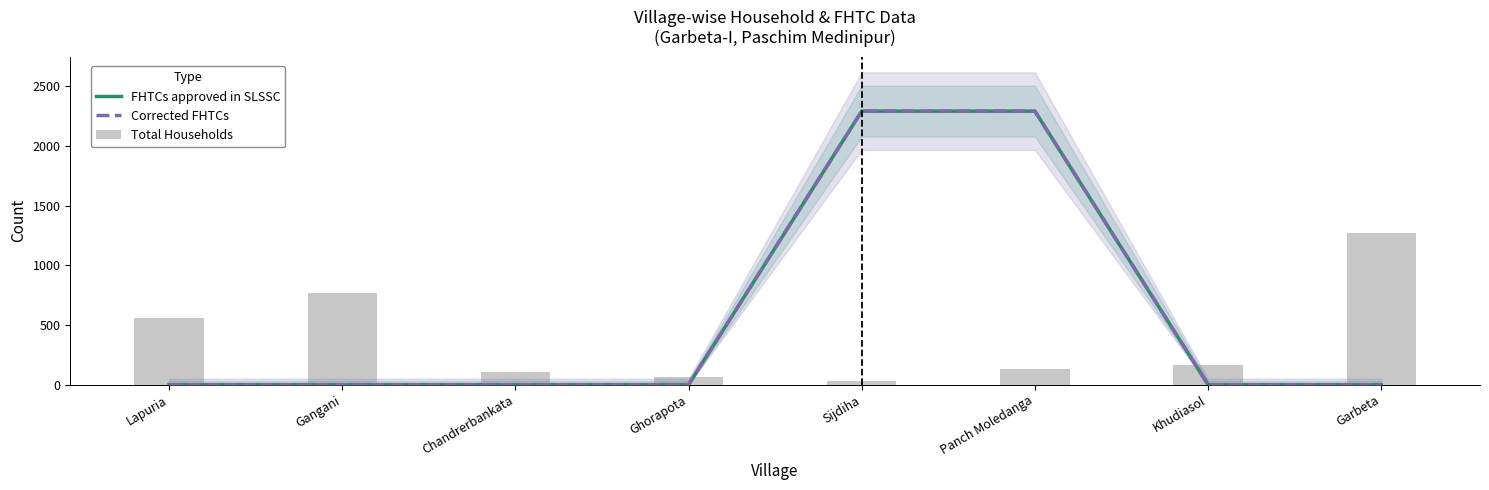

List the series in order of their peak value, highest first.

FHTCs approved in SLSSC, Corrected FHTCs, Total Households